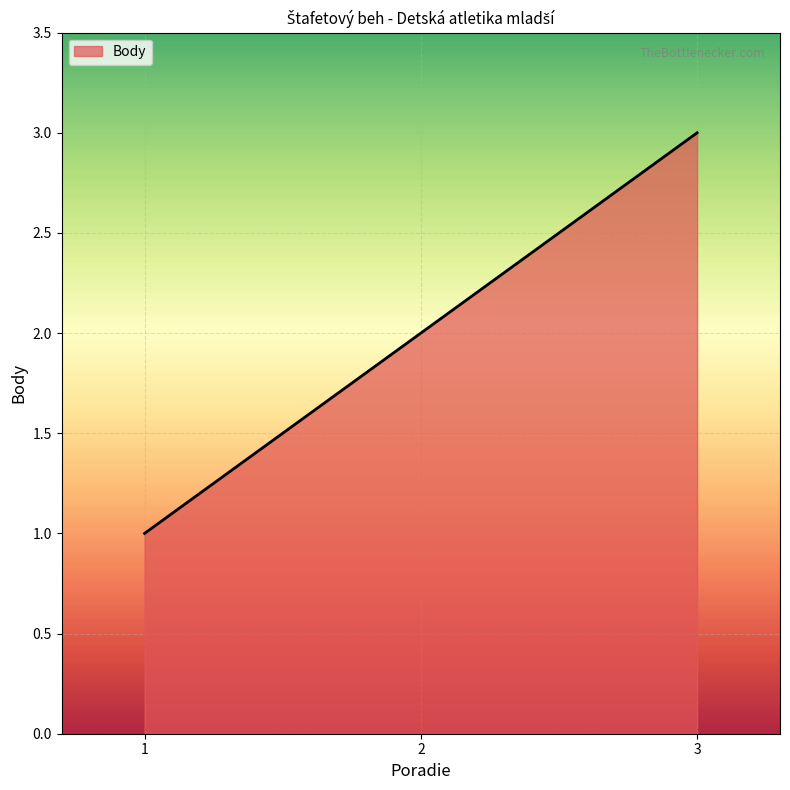

What is the difference between the values at 1 and 3?

2